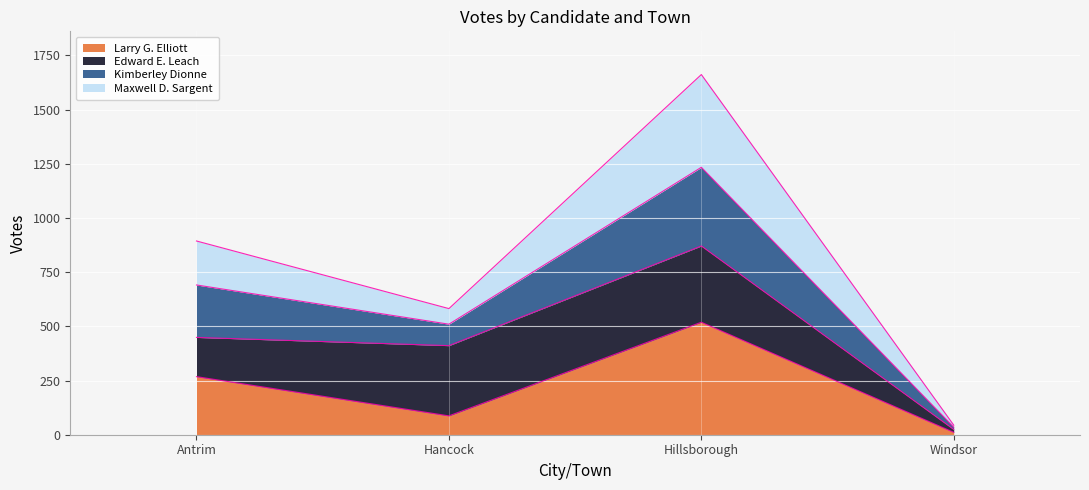

True or false: Kimberley Dionne and Larry G. Elliott intersect in this chart.

False